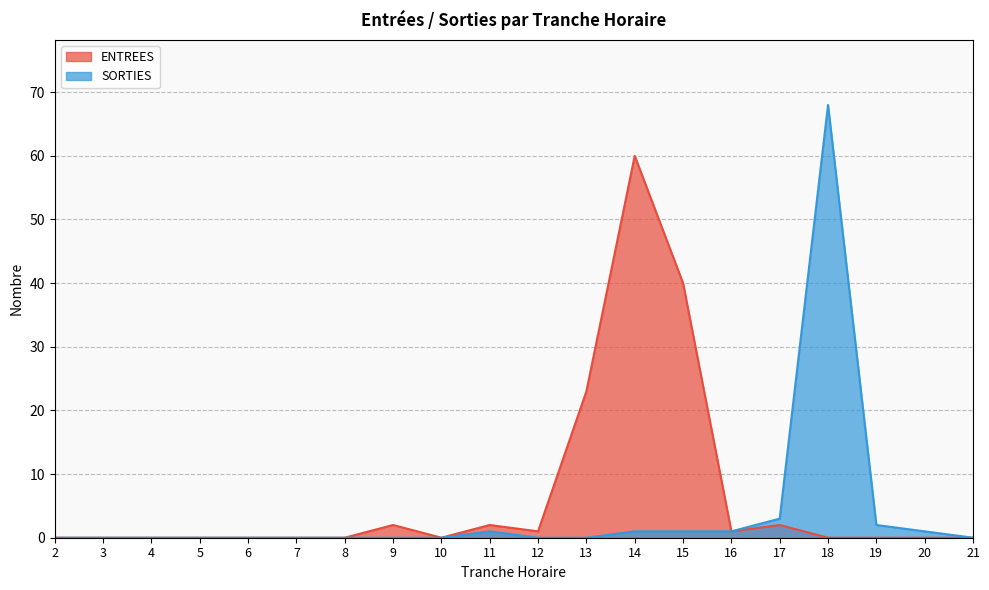

List the series in order of their overall mean, highest first.

ENTREES, SORTIES